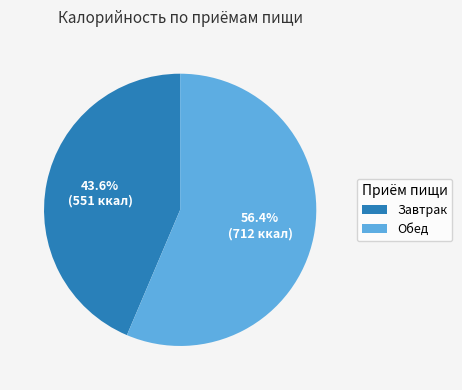

To the nearest percent, what is the difference between the largest and smallest slice percentages?

13%